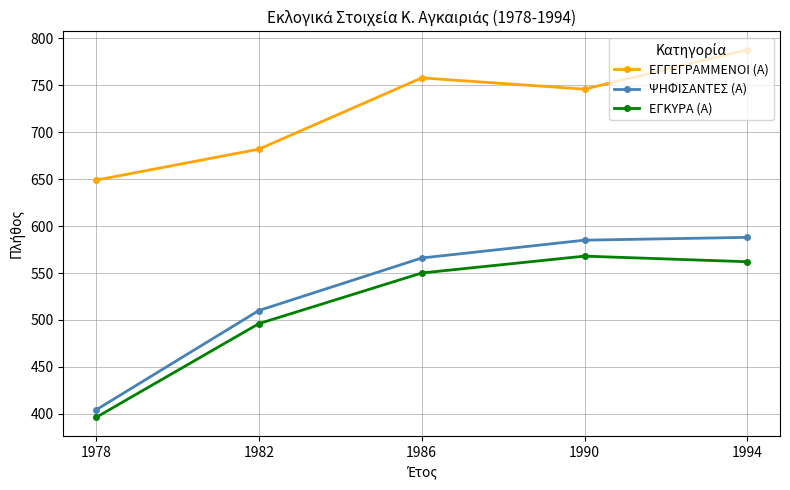

What is the difference between the second highest and second lowest values in the ΕΓΓΕΓΡΑΜΜΕΝΟΙ (Α) series?

76